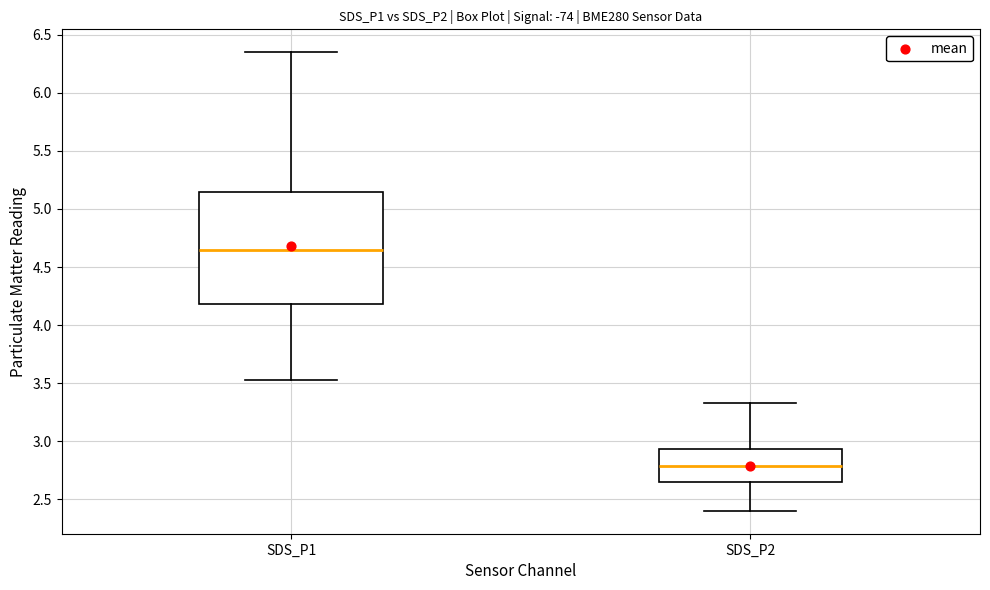

Which box's median line is the highest?

SDS_P1